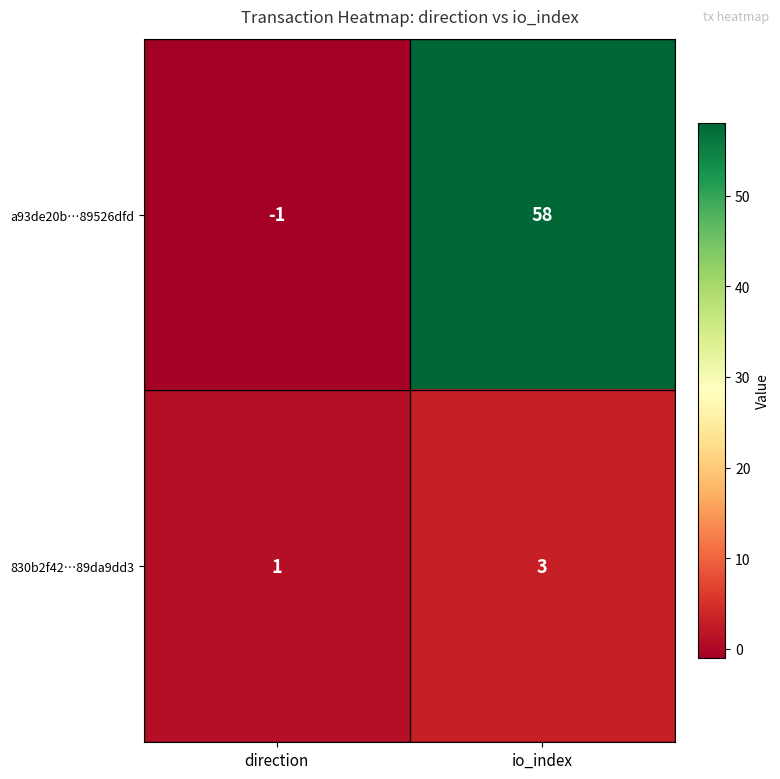

Is it true that a93de20b…89526dfd equals 58 at io_index?

True